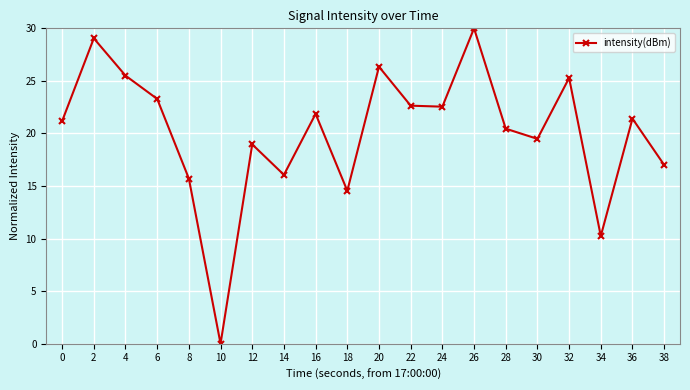

Where is the first local minimum?

10